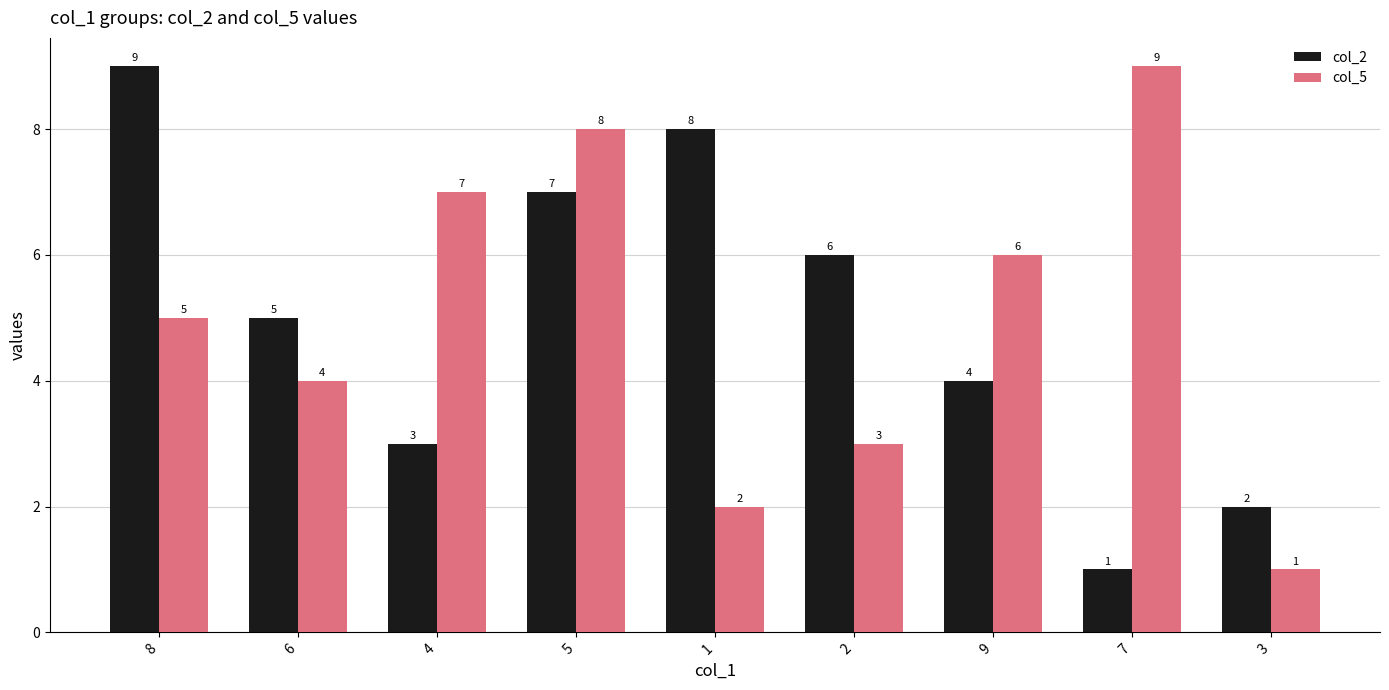

What is the spread (max minus min) of values at 9?

2